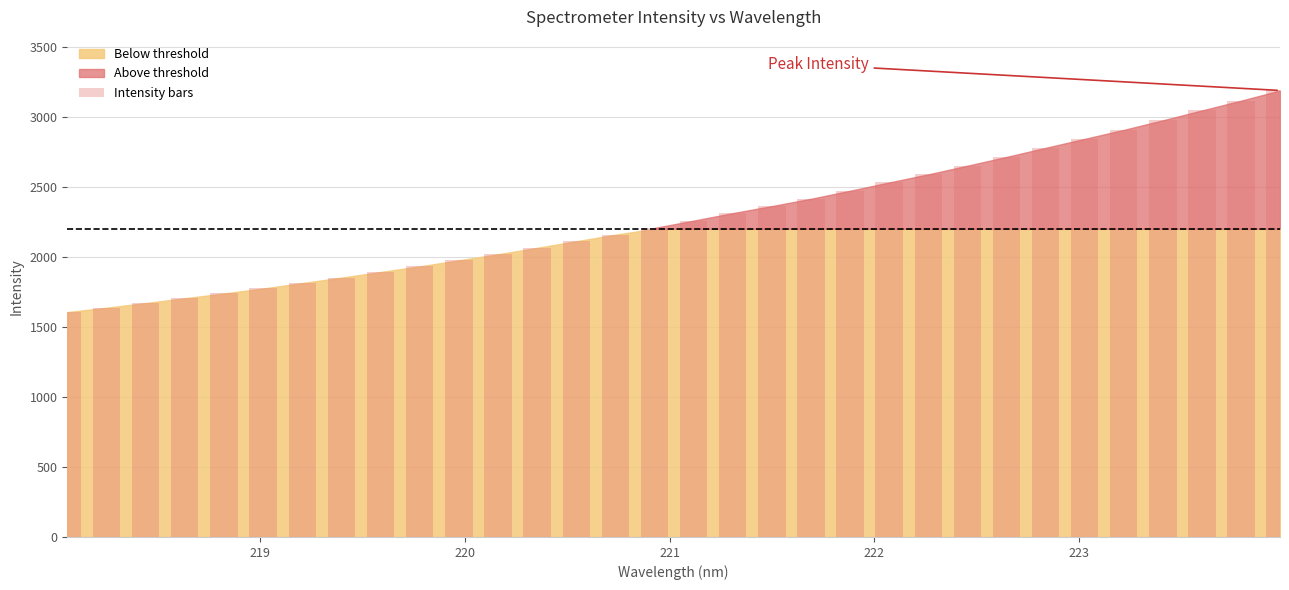

What is the average value?

2290.7